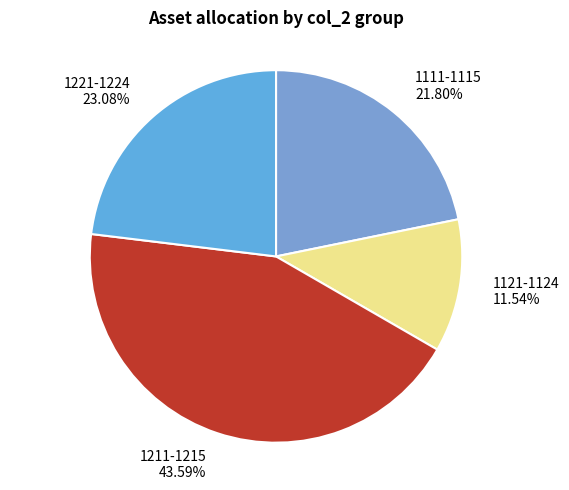

Approximately how many times larger is the value at 1111-1115 21.80% compared to 1221-1224 23.08%?

0.9